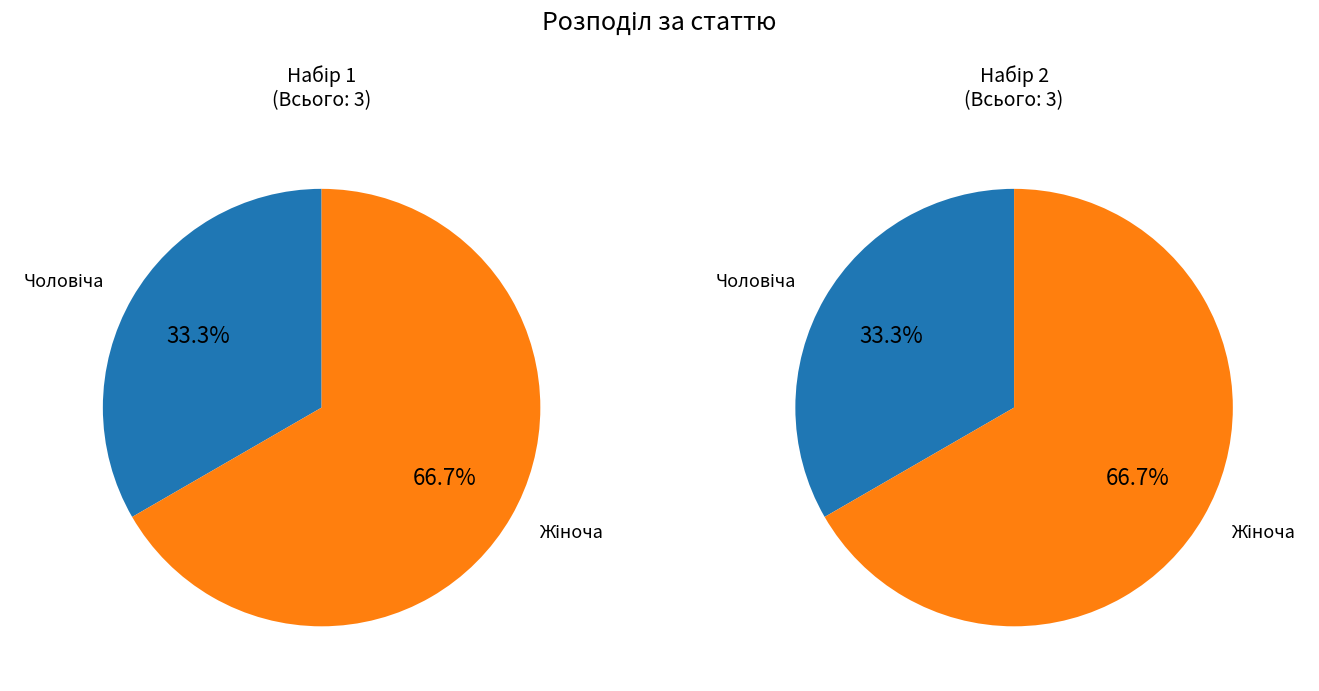

Does Жіноча represent more than half of the total?

Yes